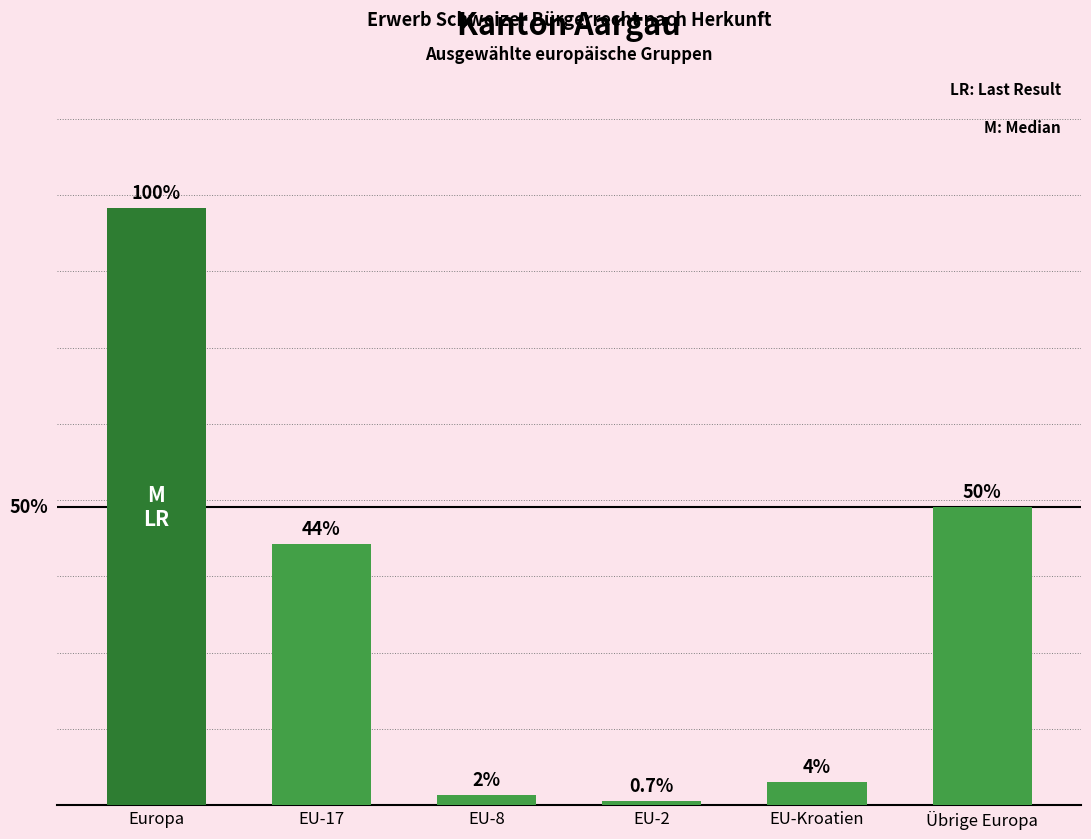

Are the bars grouped side by side (vs. stacked)?

No